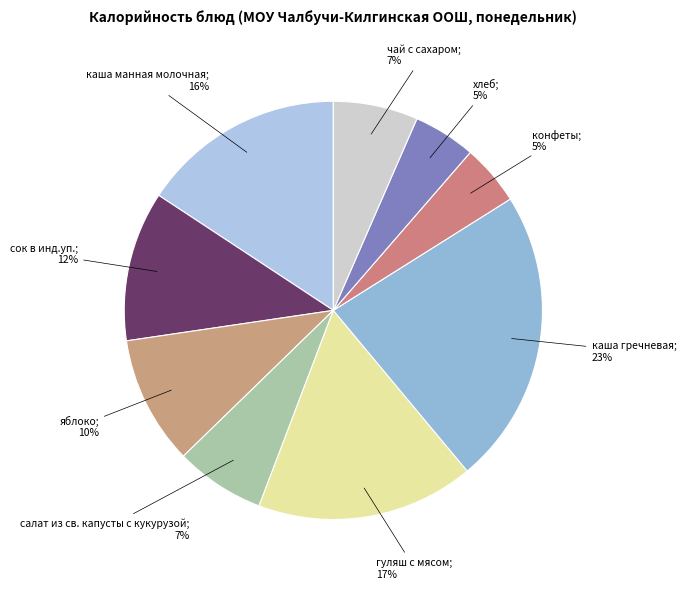

How many slices are in this pie chart?

9